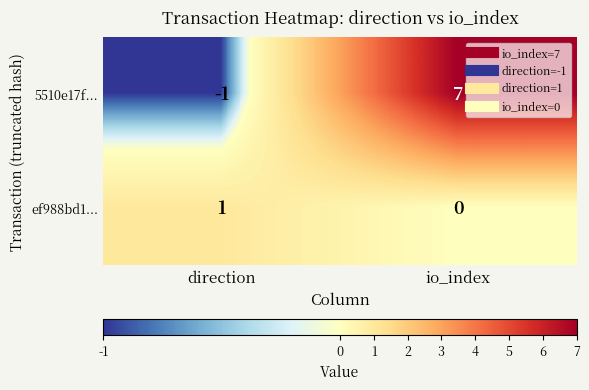

Where is 5510e17f... nearest to the value 3?

direction